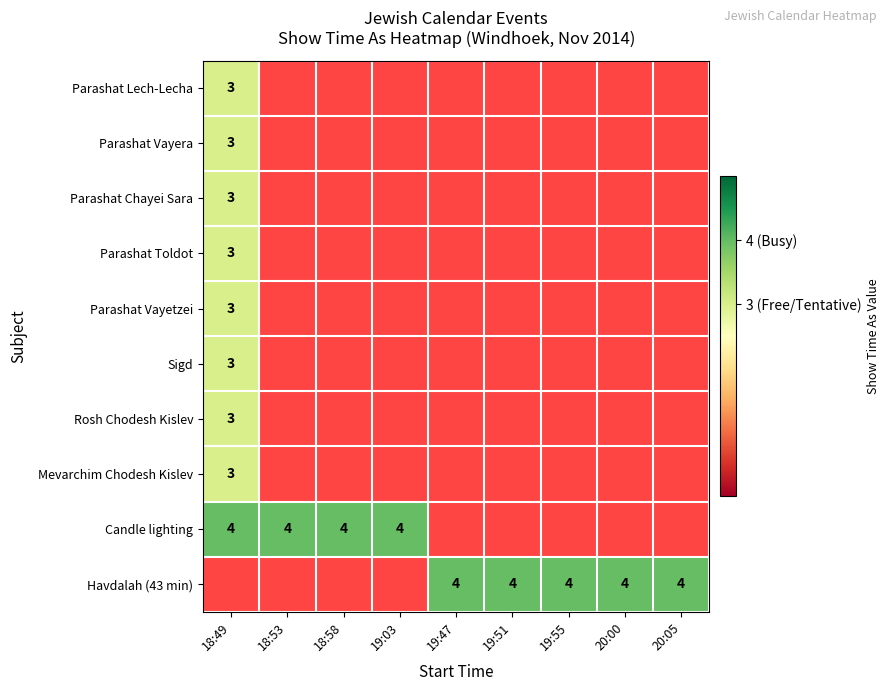

The value of Parashat Lech-Lecha at 18:49 is 4. True or false?

False